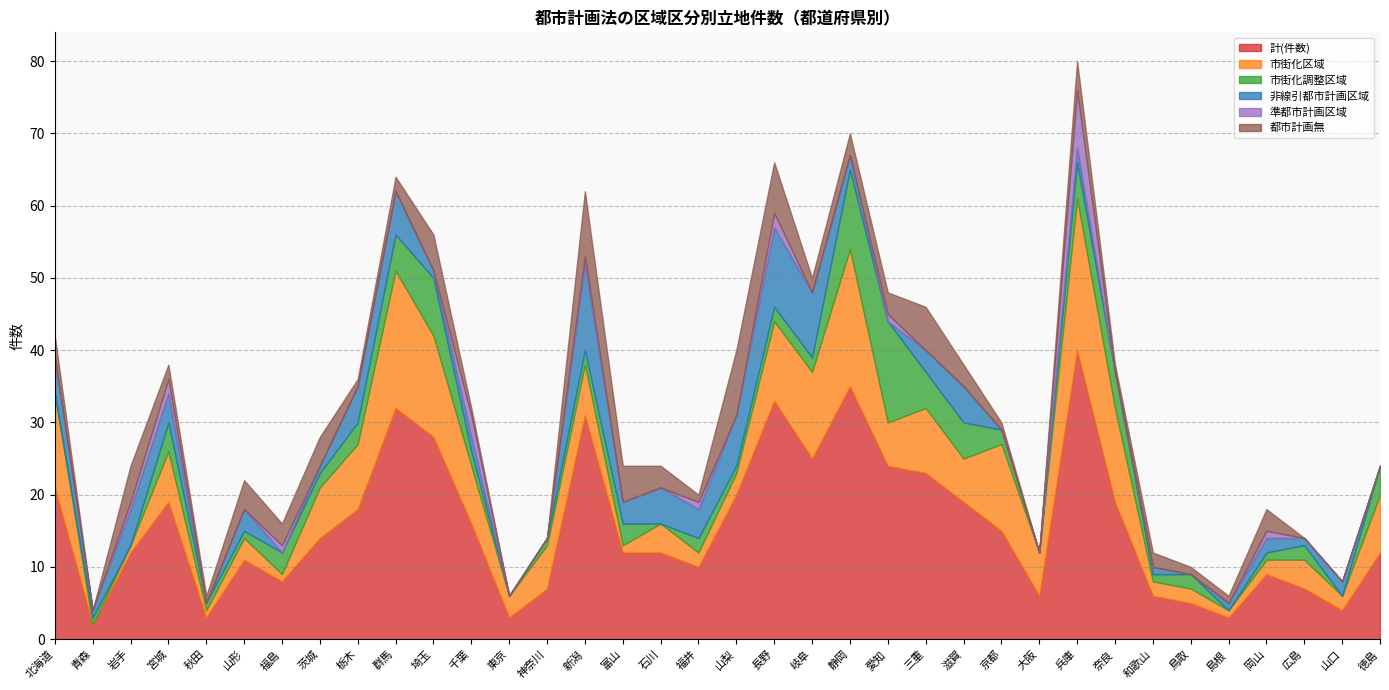

The 市街化区域 series shows 33 at 静岡. True or false?

False